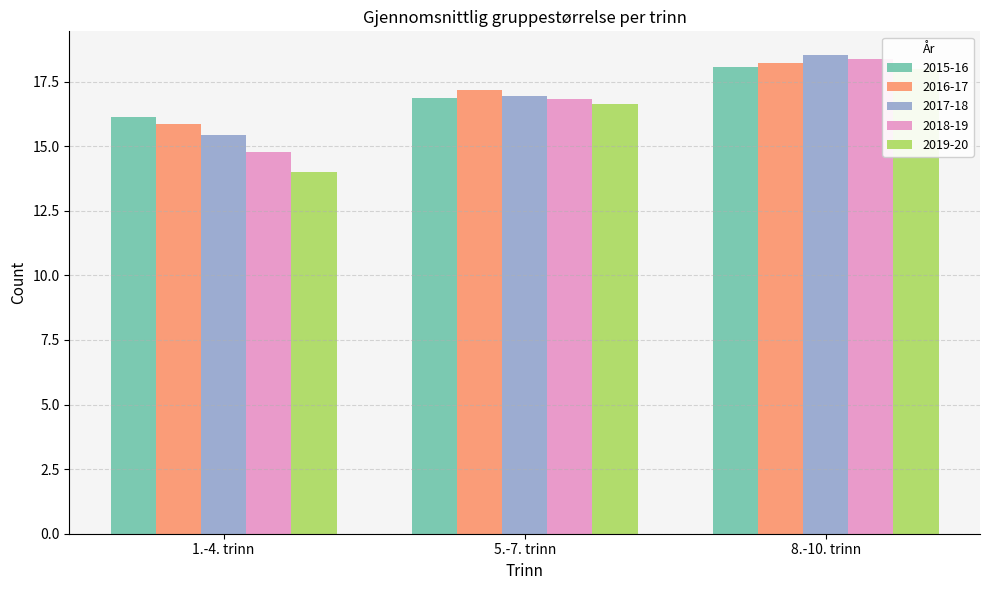

Which series has the largest range (max minus min)?

2019-20